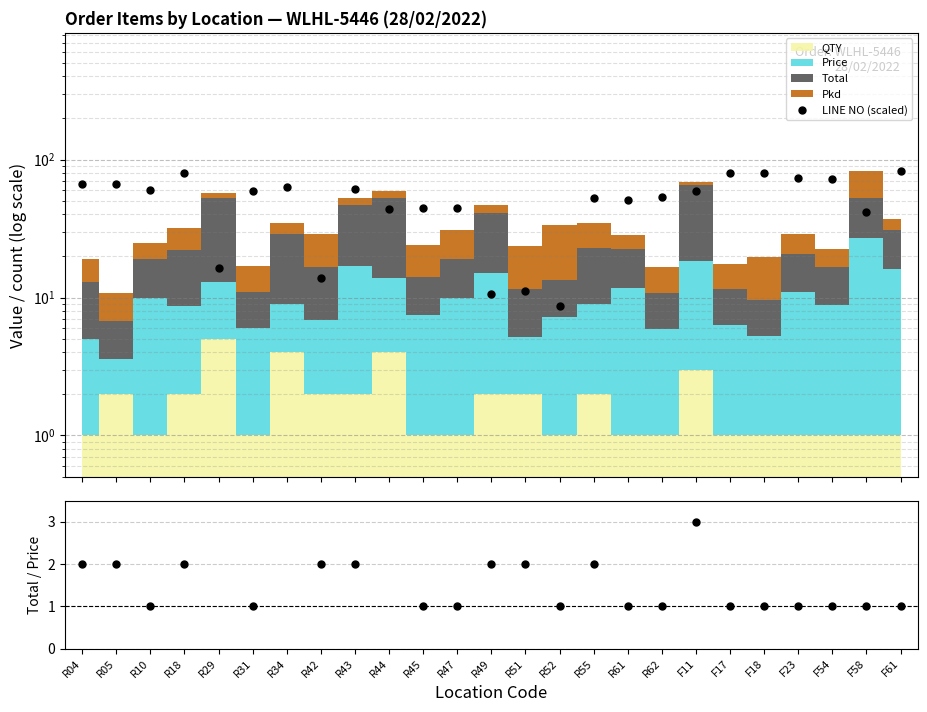

How many points are lower than both their immediate neighbors (excluding endpoints)?

8